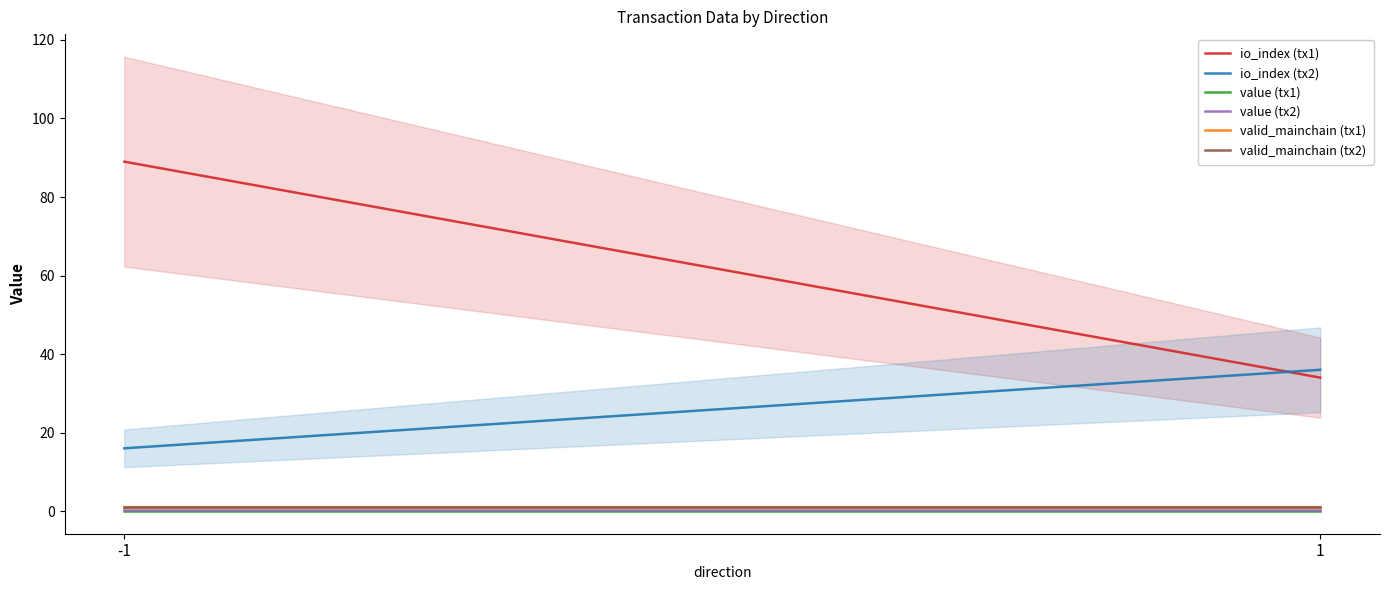

Is the value of valid_mainchain (tx2) at -1 greater than the value of value (tx1) at 1?

Yes